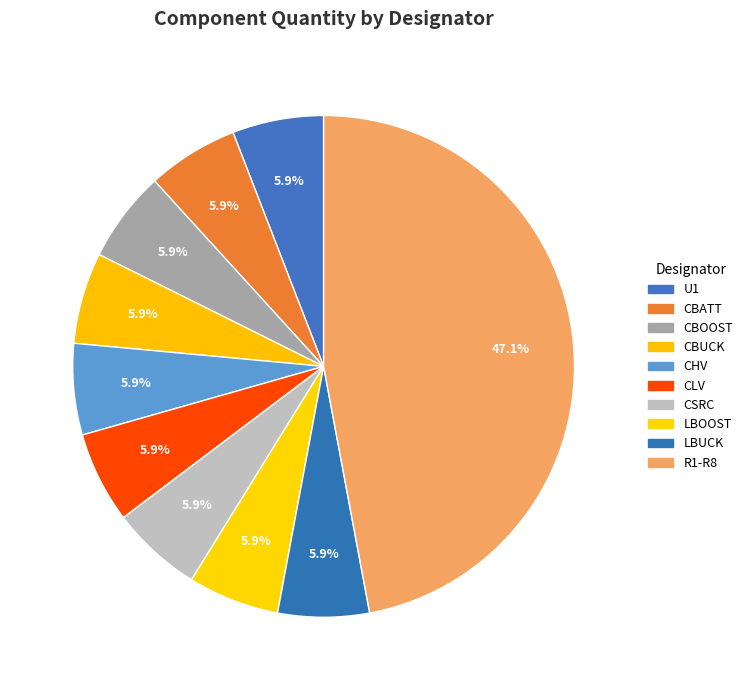

True or false: R1-R8 accounts for 47% of the total.

True